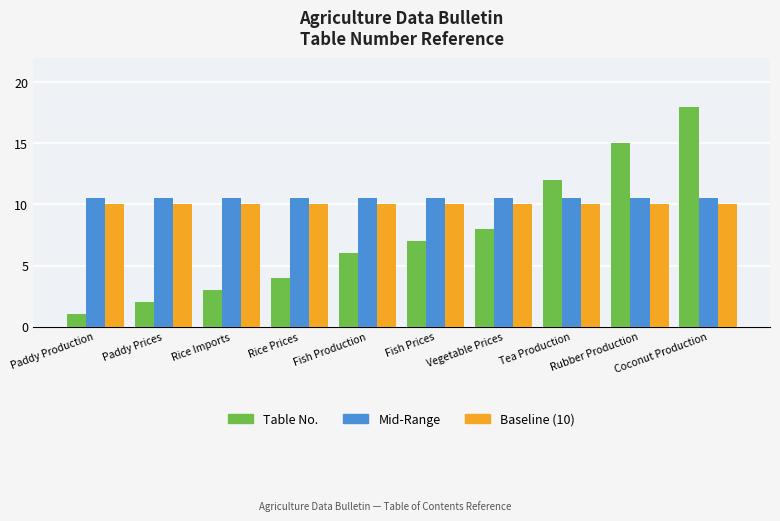

What is the average value of the Table No. series?

7.6